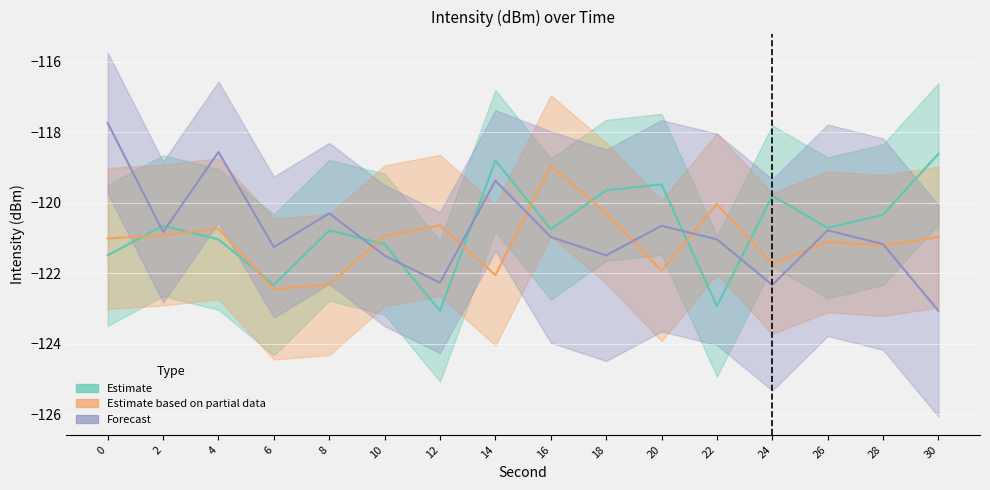

At 30, list the series in order from smallest to largest.

Forecast, Estimate based on partial data, Estimate